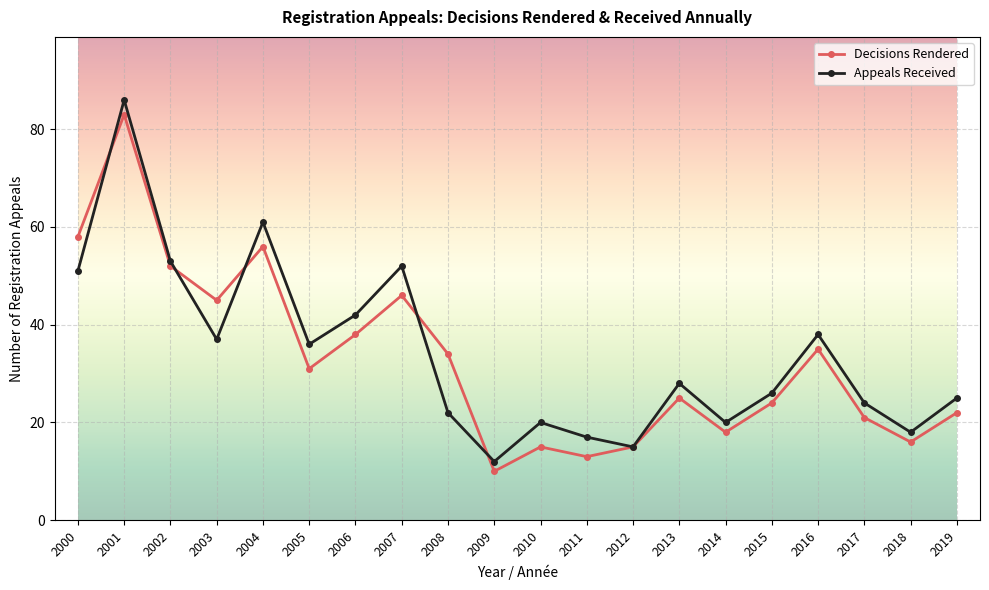

Rank the series by their average value, from highest to lowest.

Appeals Received, Decisions Rendered